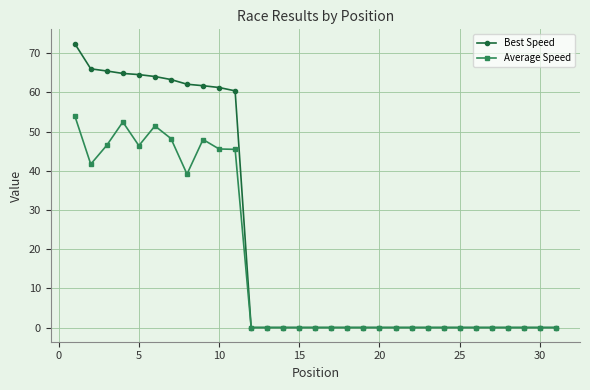

True or false: Average Speed has more than 2 interior local peaks.

True